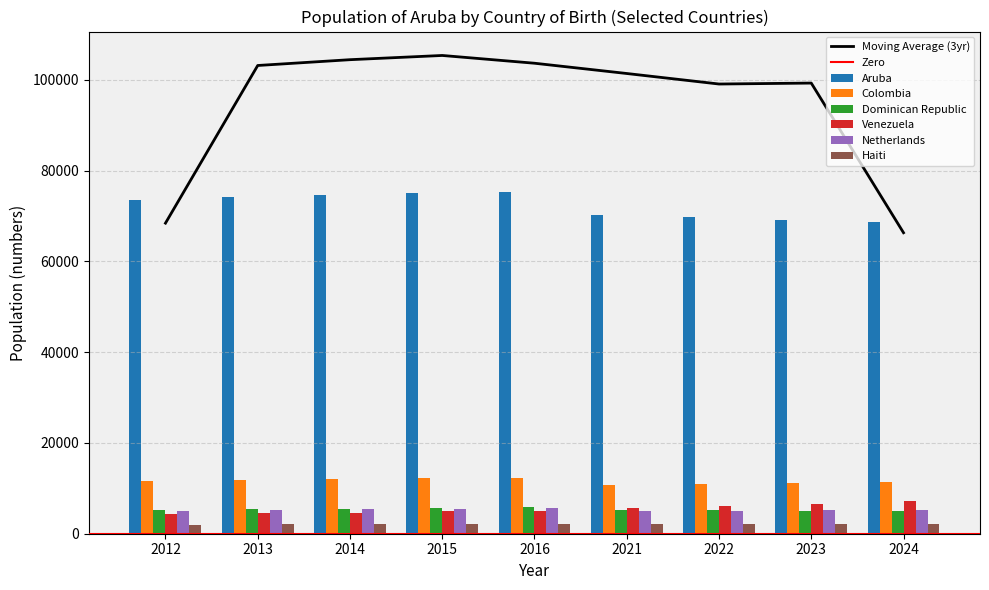

What is the value of the Netherlands bar at the 9th from the left?

5212